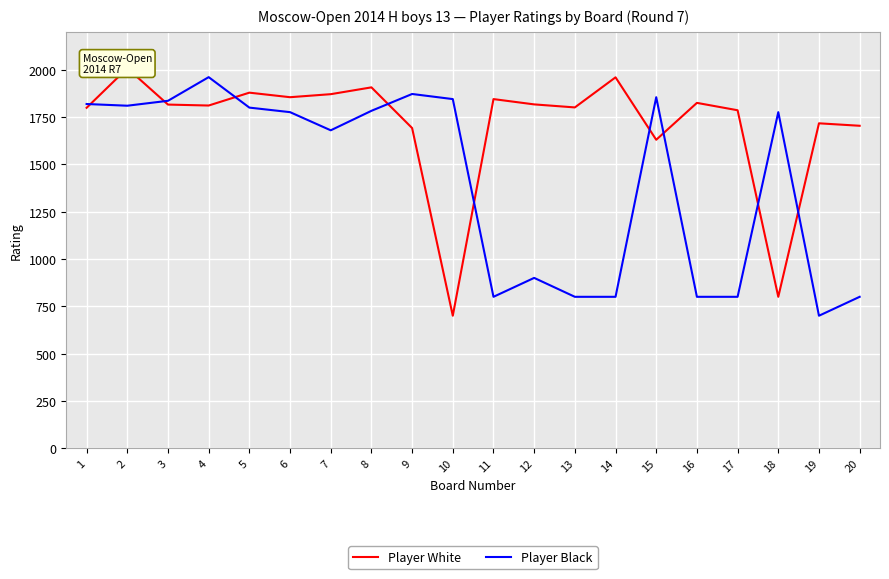

True or false: Player Black has a value of 189 at 14.

False